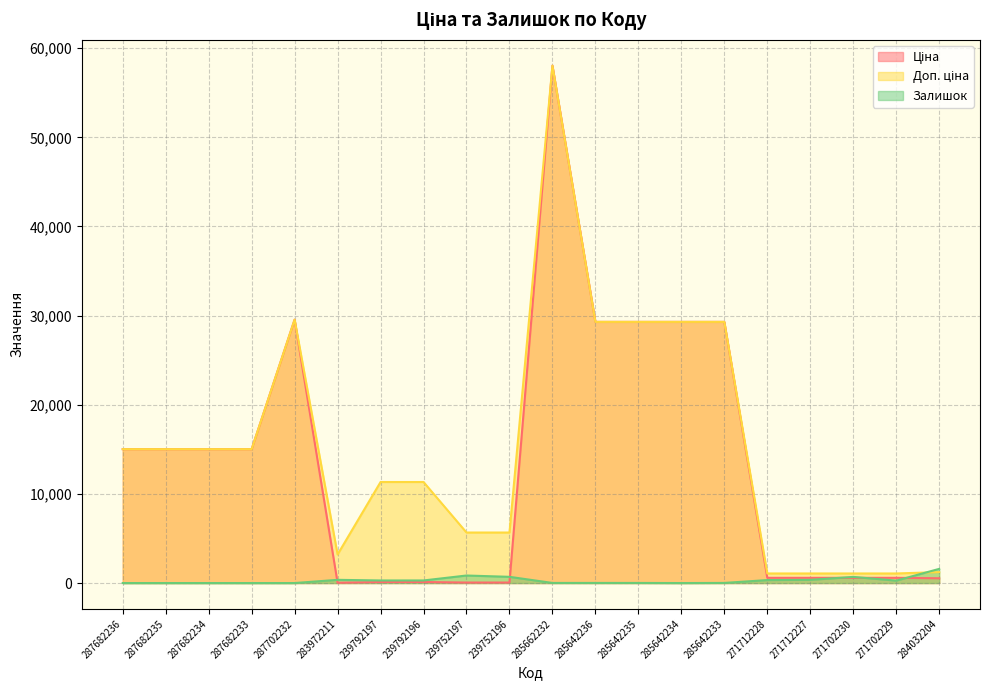

Rank the categories by Залишок value from lowest to highest.

287682236, 287682235, 287682234, 287682233, 287702232, 285642234, 285642235, 285662232, 285642236, 285642233, 271702229, 239792197, 239792196, 271712228, 271712227, 283972211, 271702230, 239752196, 239752197, 284032204